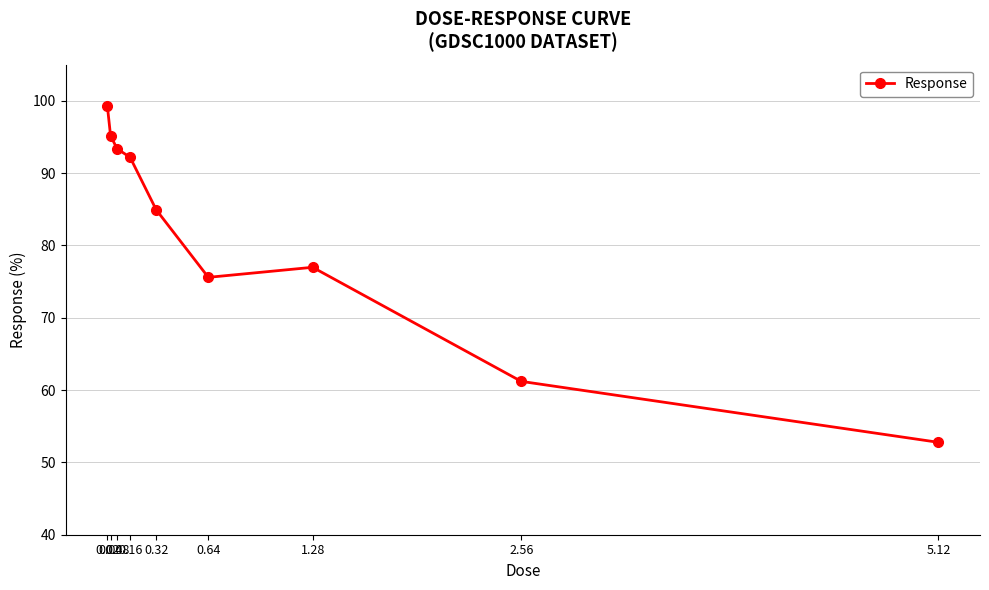

How many lines are shown in the chart?

1